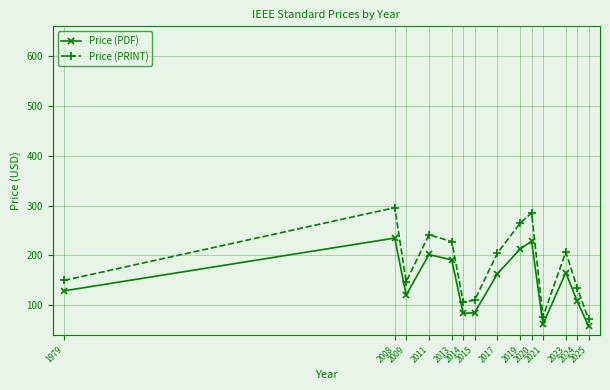

Which series has the largest range (max minus min)?

Price (PRINT)